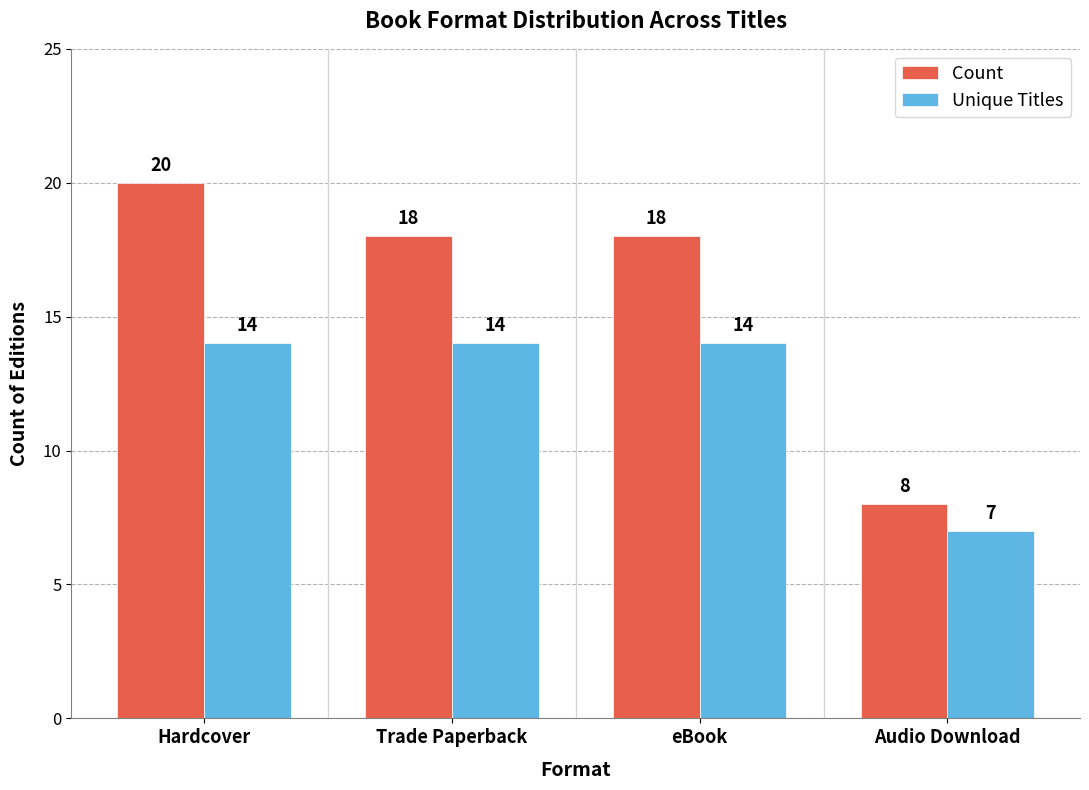

At how many categories does at least one series exceed 9?

3